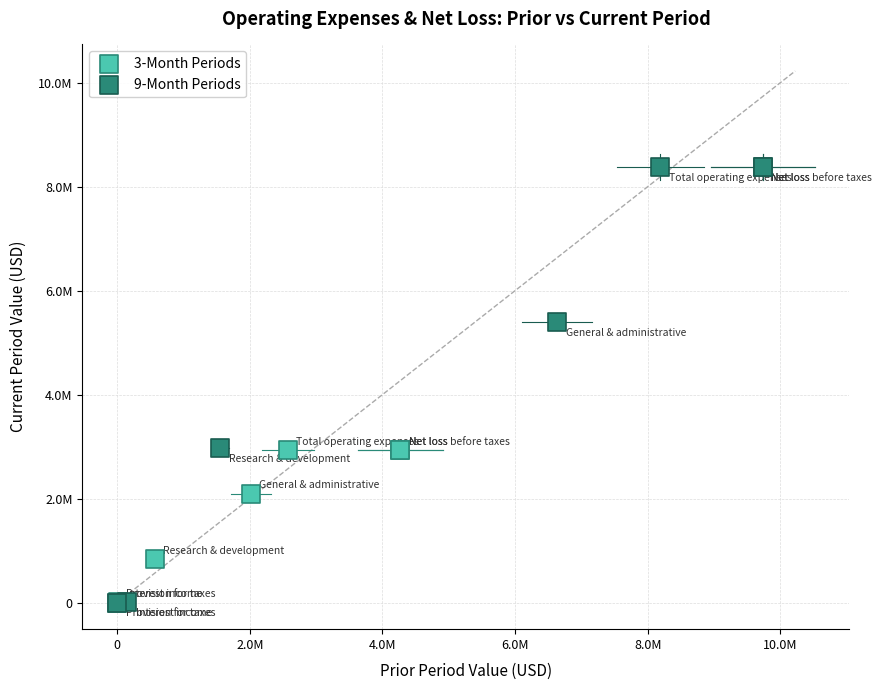

What are all the series names shown in the legend?

3-Month Periods, 9-Month Periods